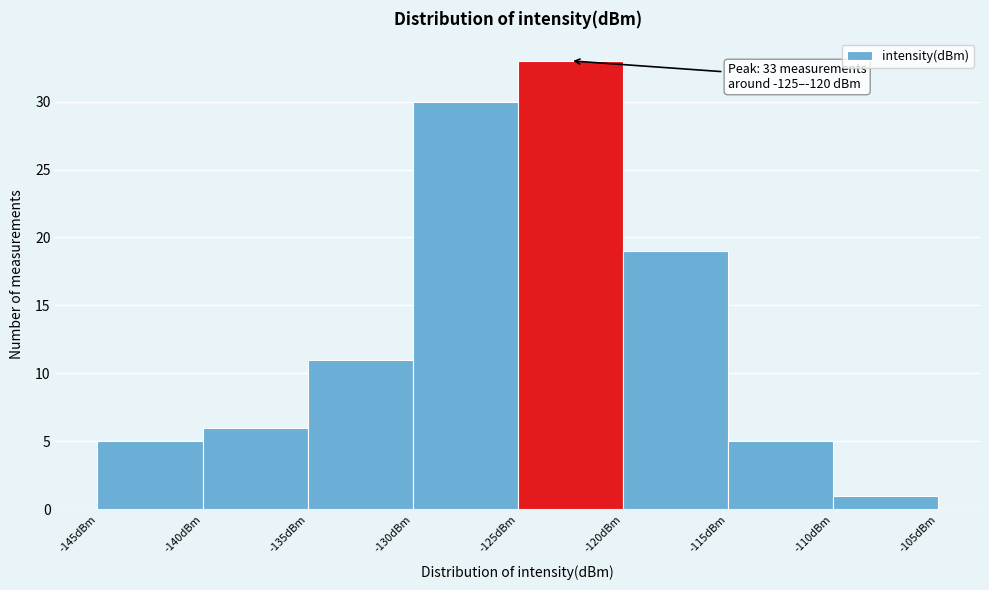

Which range on the x-axis has the tallest bar?

-125 to -120